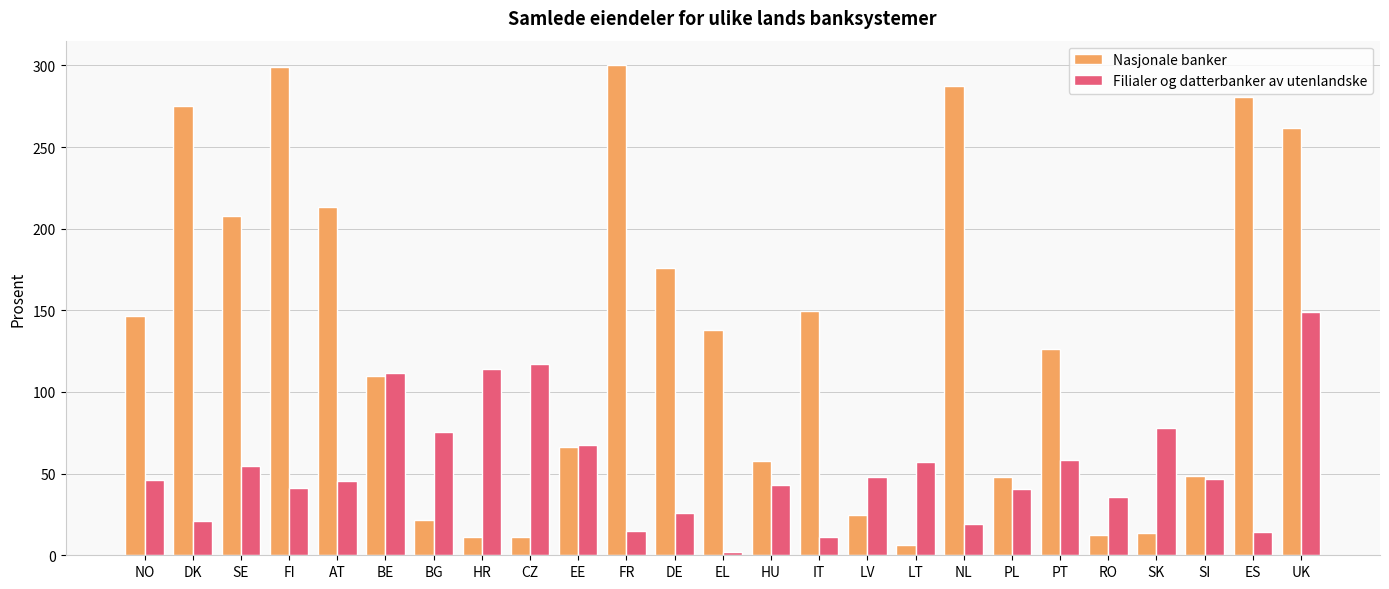

The Filialer og datterbanker av utenlandske series shows 25.1 at PL. True or false?

False